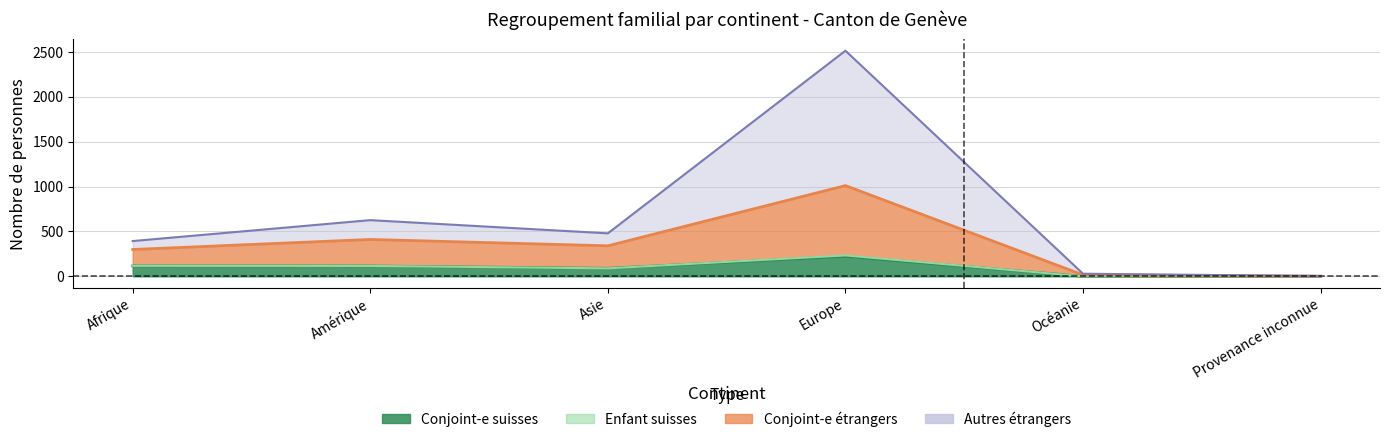

Which label corresponds to the smallest value in the chart?

Océanie